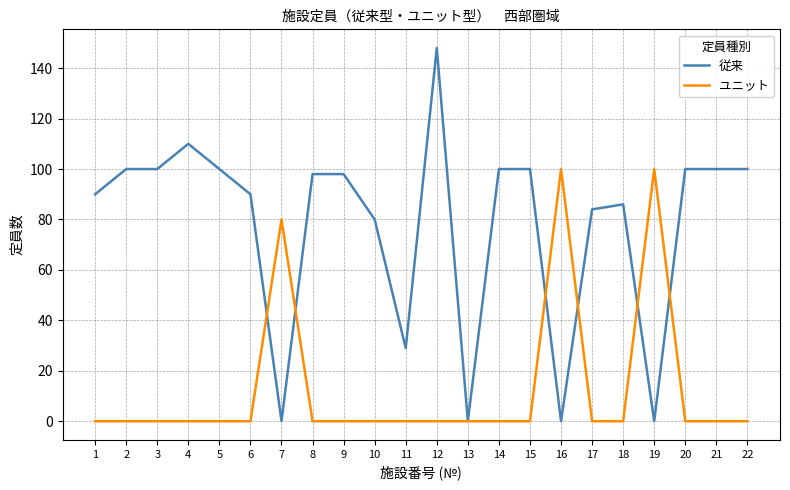

Does the chart have visible grid lines?

Yes